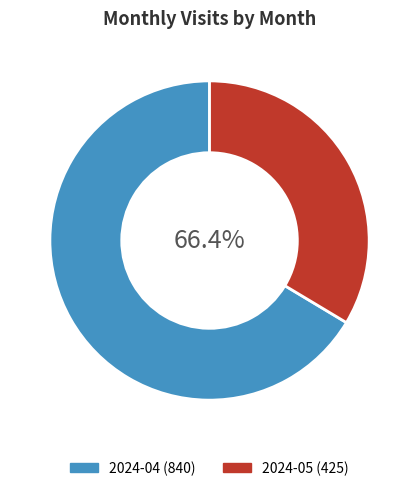

The 2024-04 slice represents 66% of the pie. True or false?

True